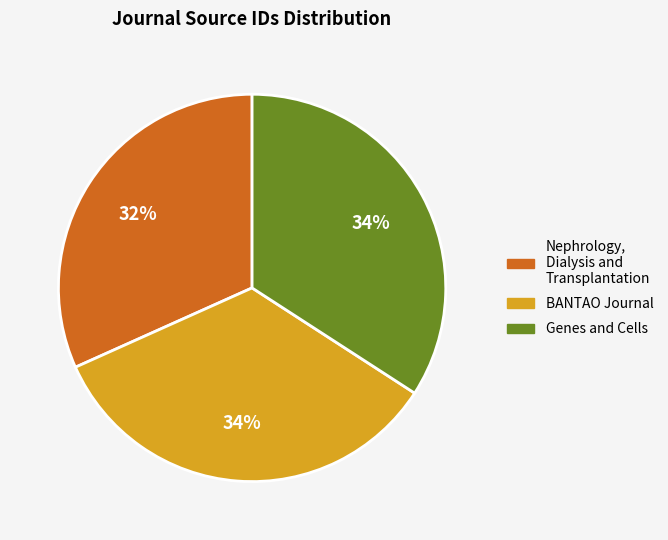

To the nearest percent, what portion does Nephrology, Dialysis and Transplantation represent?

32%